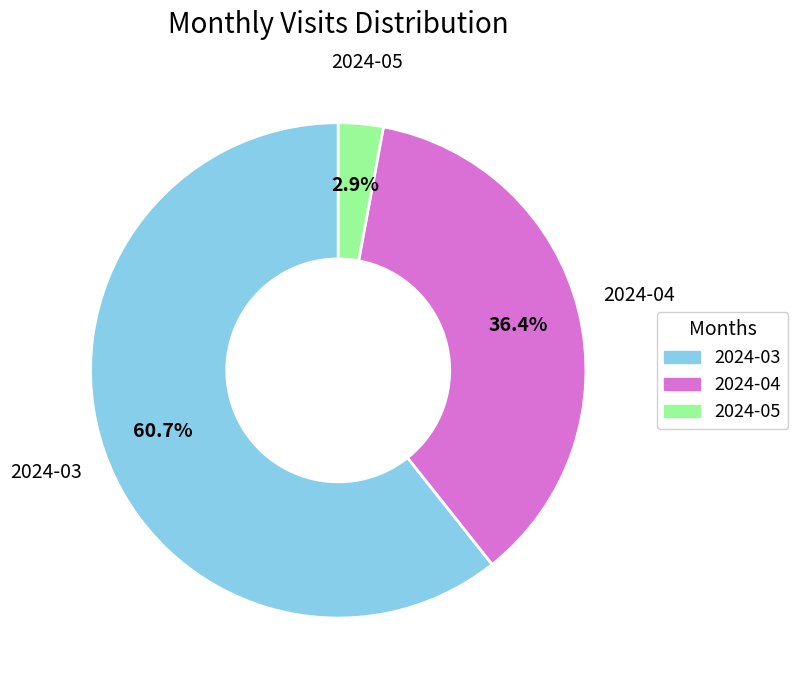

What percentage is the 2024-03 slice, to the nearest percent?

61%